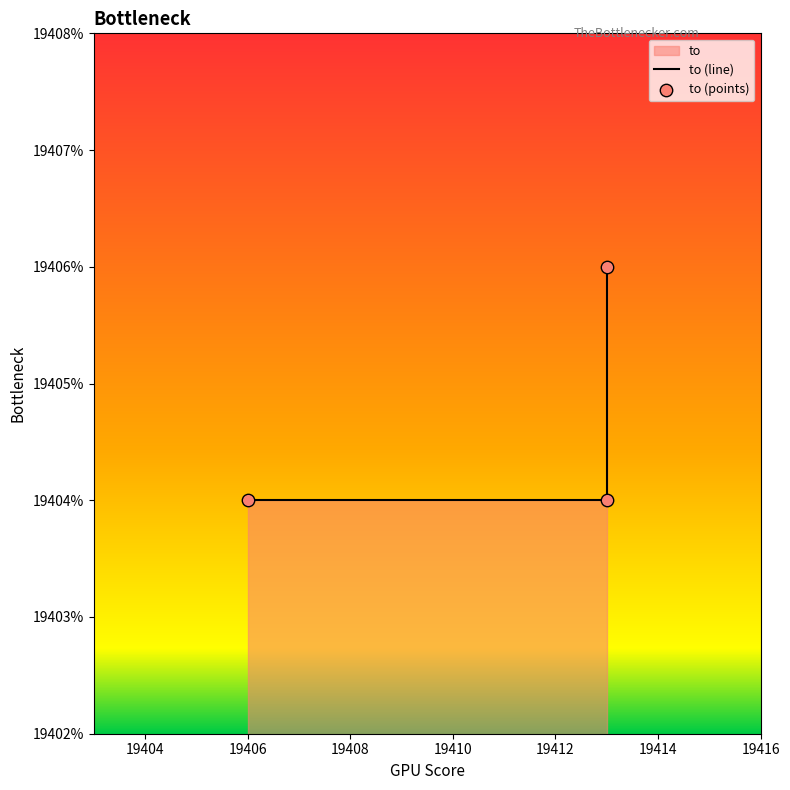

Approximately how many times larger is the value at 19413 compared to 19413?

1.0